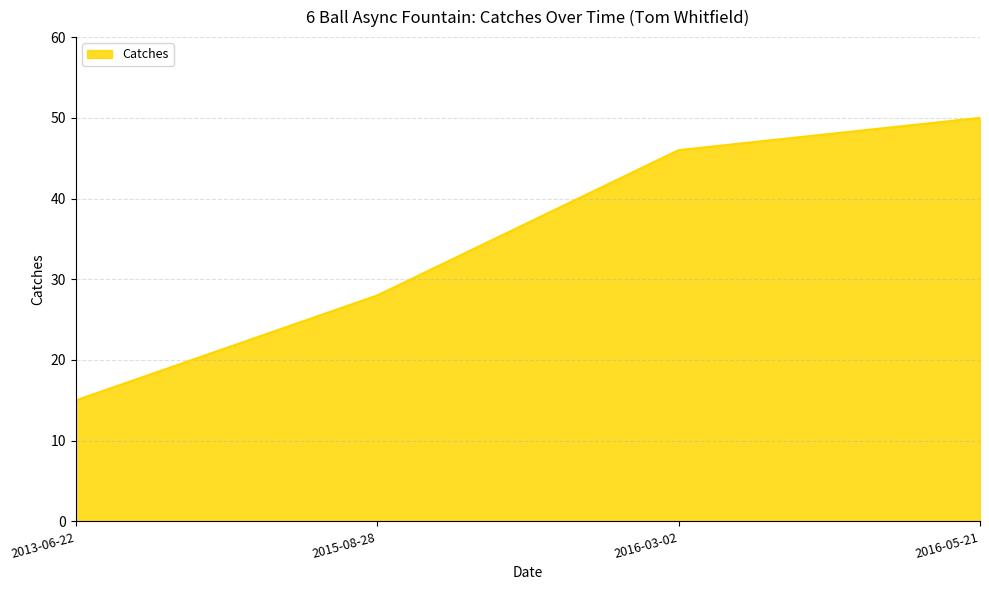

Where is the data nearest to the value 32?

2015-08-28